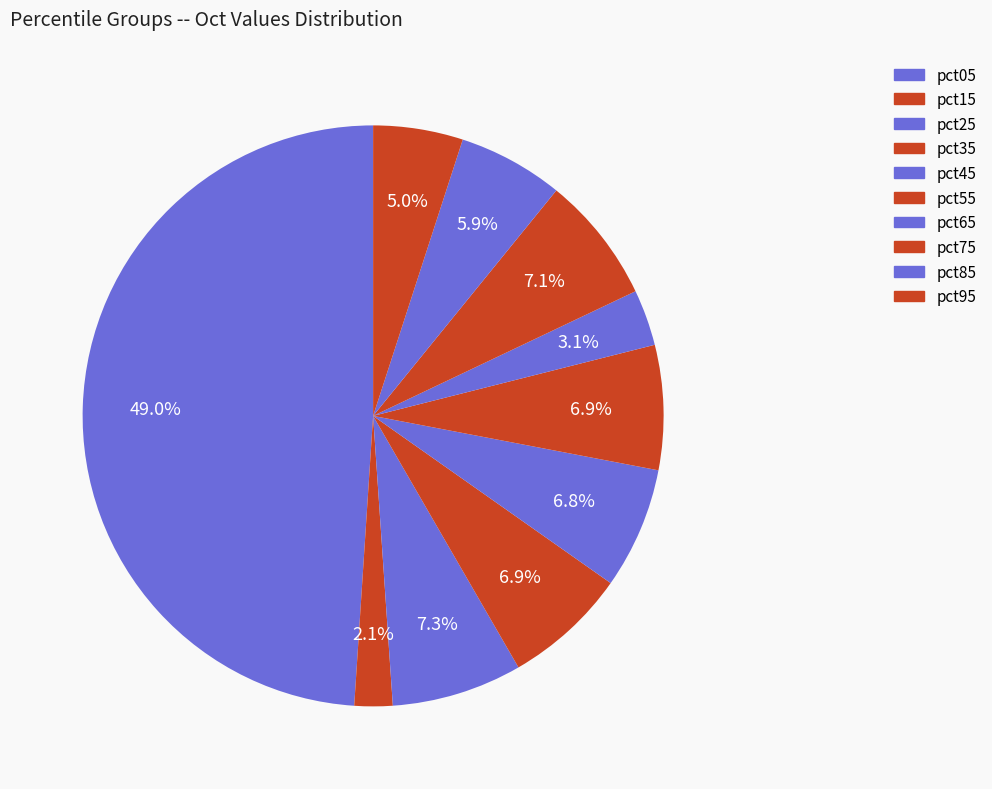

What is the smallest slice in the pie chart?

pct15